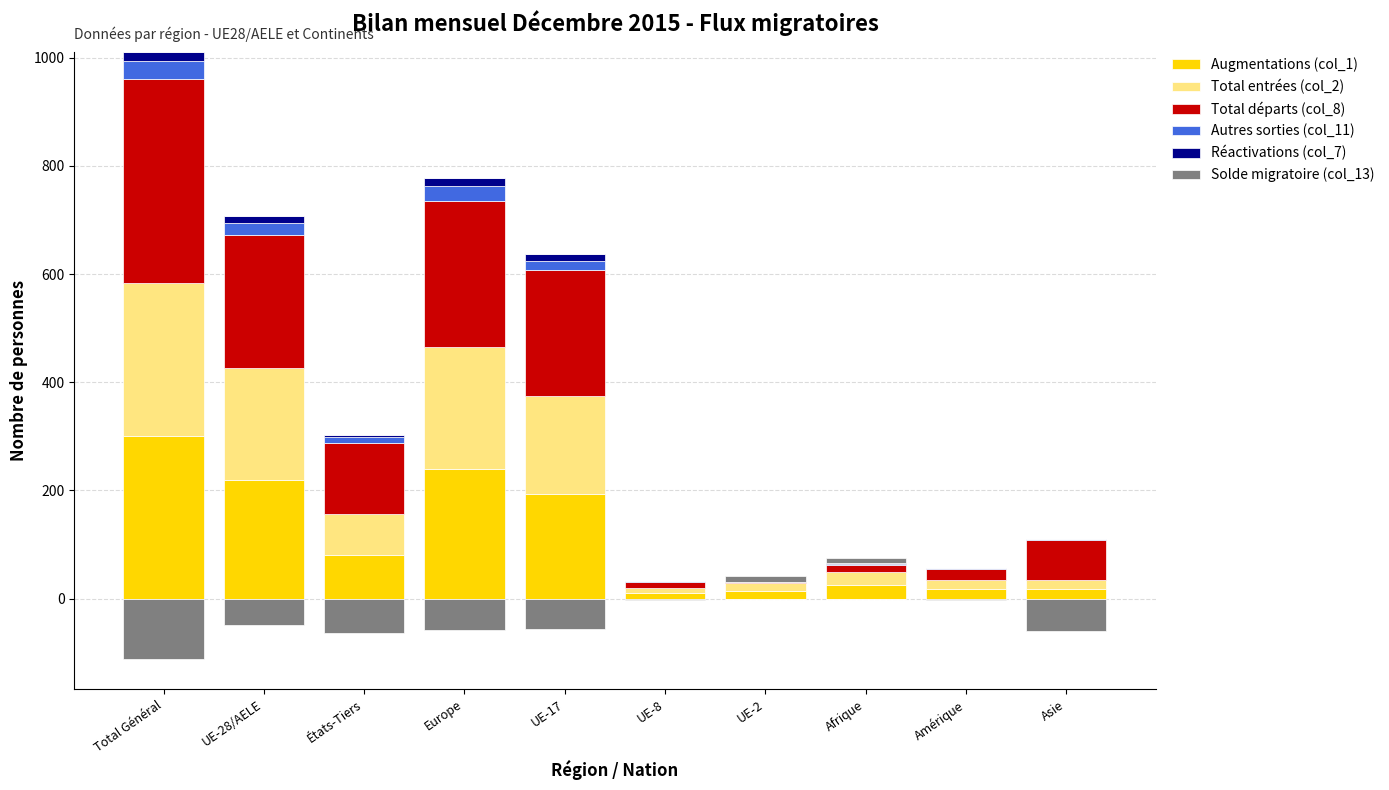

What is the difference between the Augmentations (col_1) values at Europe and Asie?

223